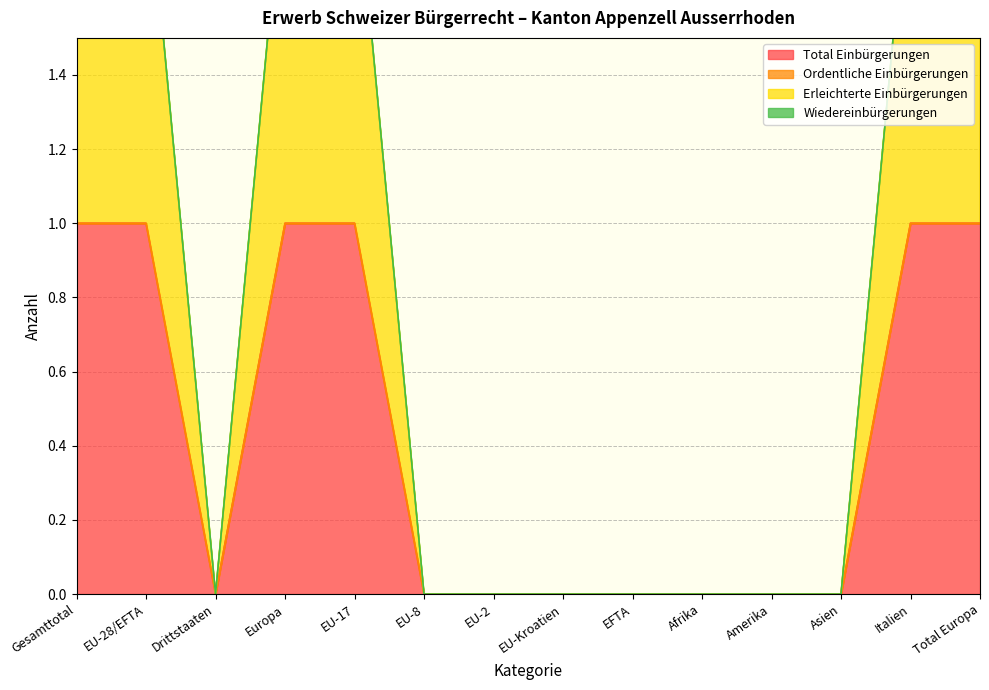

Where is Total Einbürgerungen nearest to the value 0?

Drittstaaten